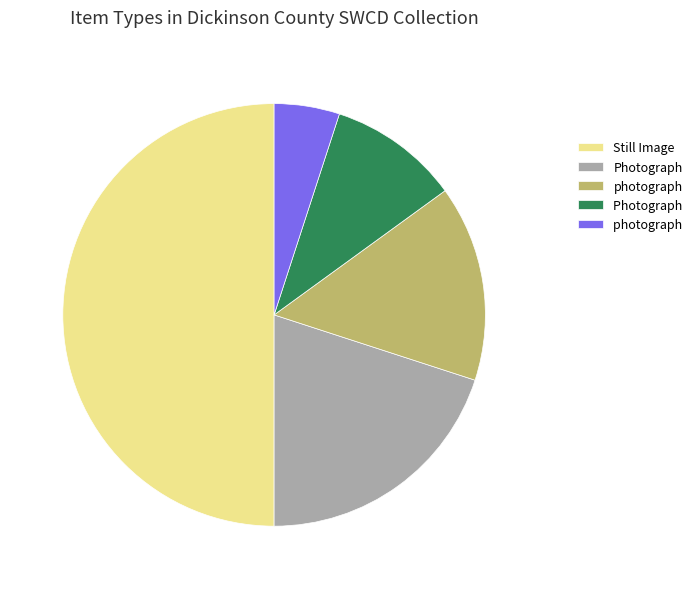

How many slices are in this pie chart?

5